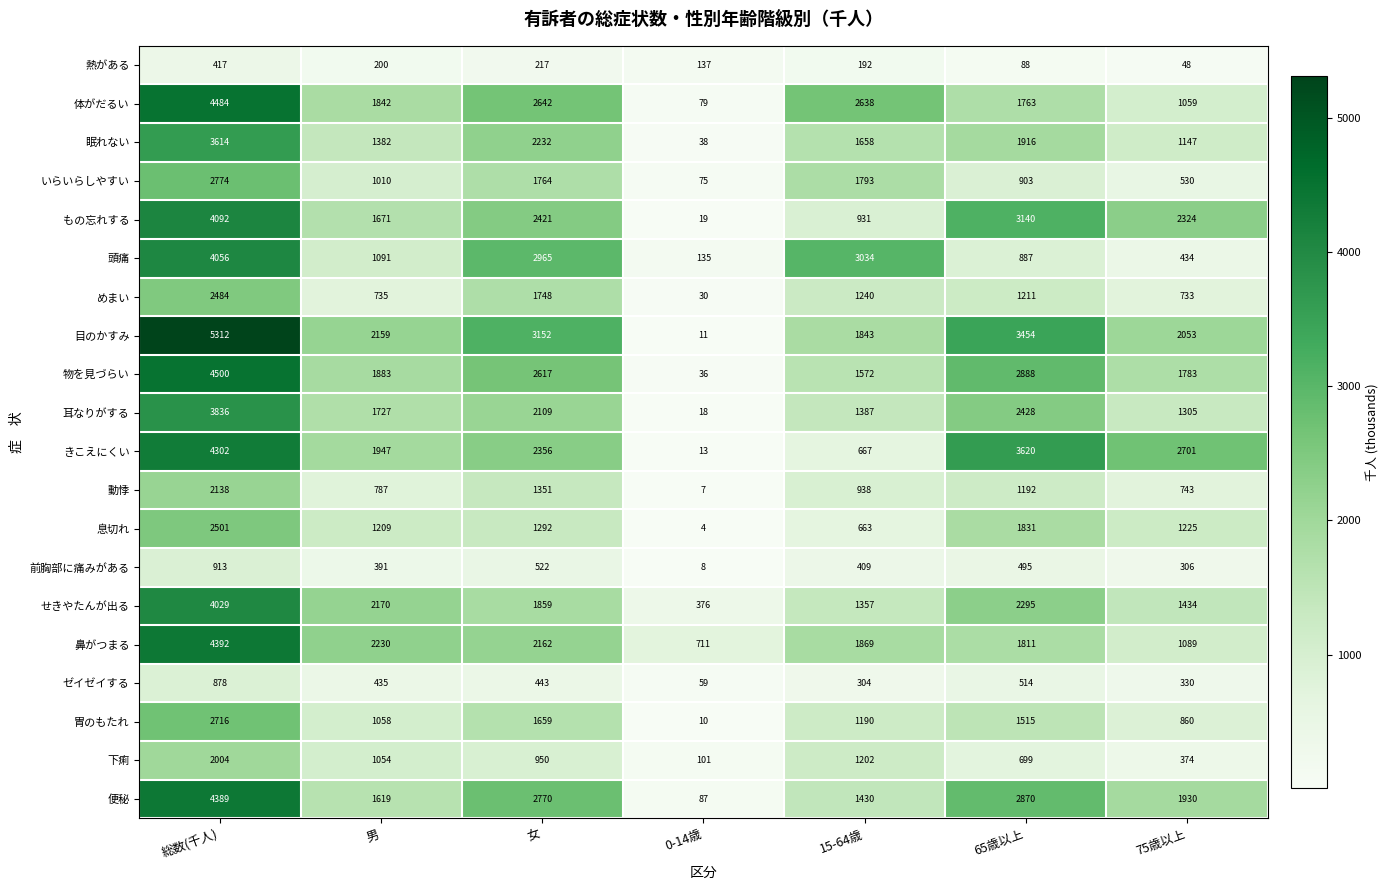

What is the total value across all series at 15-64歳?

26317